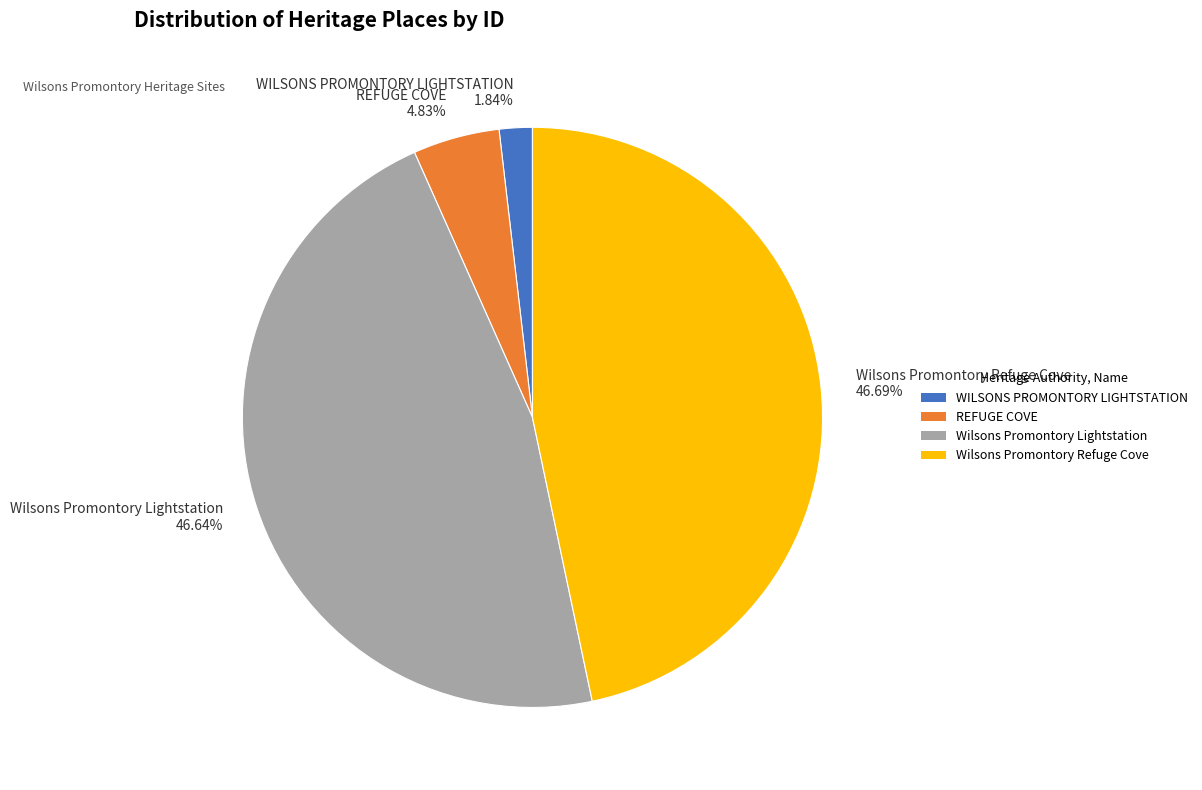

Between REFUGE COVE and Wilsons Promontory Lightstation, which is larger?

Wilsons Promontory Lightstation